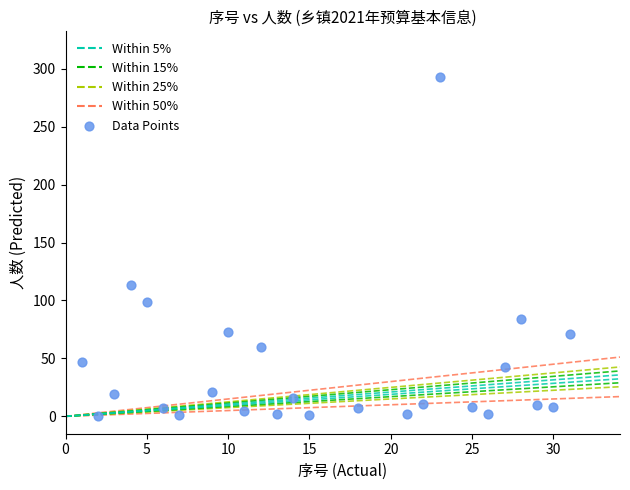

What is the range of X values (max minus min)?

30.0